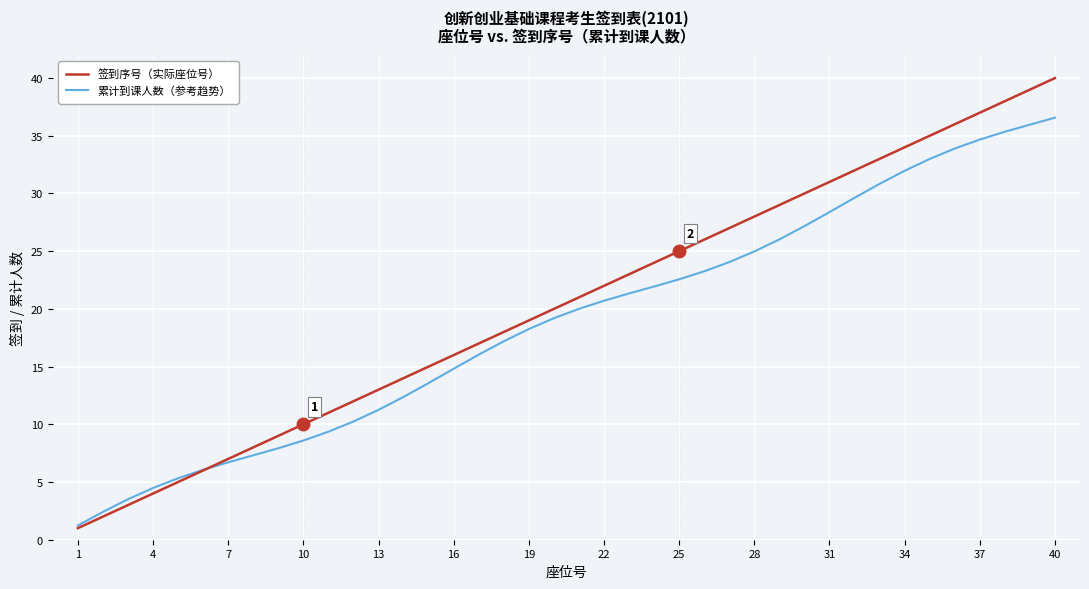

What is the maximum value for 签到序号（实际座位号）?

40.0